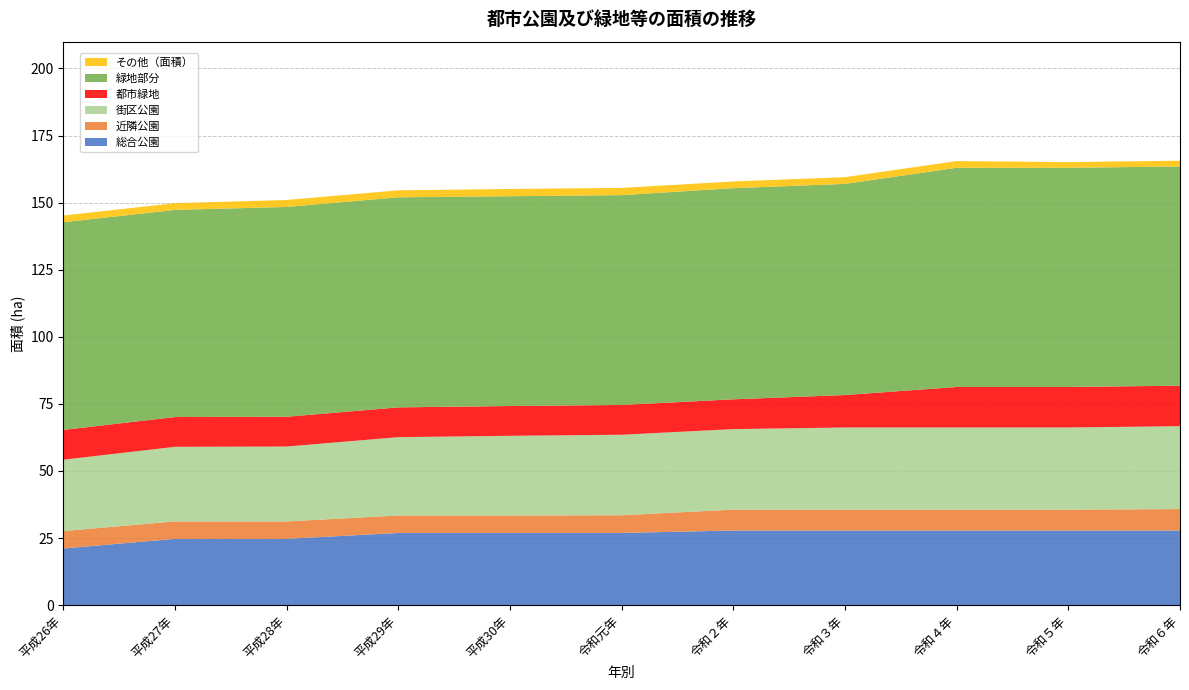

Reading right to left, transcribe all the data shown in this chart.

総合公園: 27.8	27.8	27.8	27.8	27.8	26.9	26.9	26.9	24.7	24.7	21.1
近隣公園: 8.0	7.8	7.8	7.8	7.8	6.6	6.5	6.5	6.5	6.5	6.5
街区公園: 30.9	30.6	30.6	30.6	30.0	30.0	29.7	29.2	27.9	27.8	26.6
都市緑地: 15.1	15.1	15.1	12.1	11.1	11.1	11.1	11.1	11.1	11.1	11.1
緑地部分: 81.7	81.7	81.7	78.7	78.7	78.2	78.2	78.3	78.2	77.2	77.4
その他（面積）: 2.1	2.1	2.5	2.5	2.5	2.7	2.7	2.6	2.6	2.5	2.5